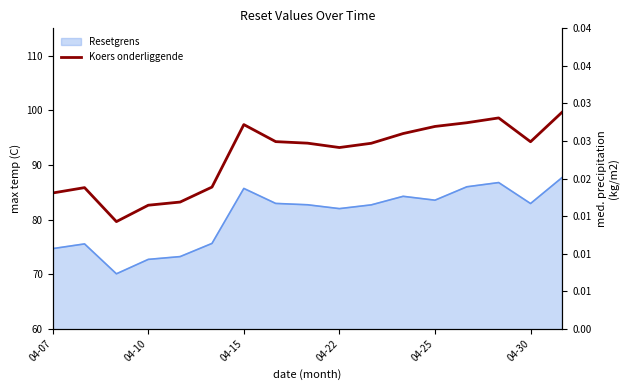

Does the chart display data point markers on the line(s)?

No